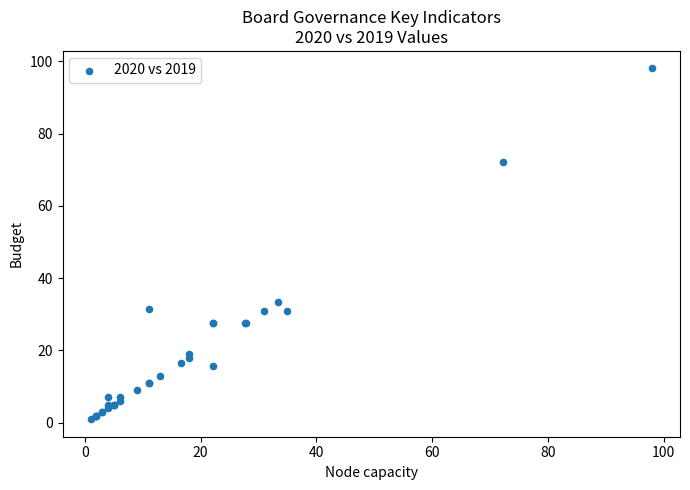

What Y value in the scatter plot is closest to 49?

33.3